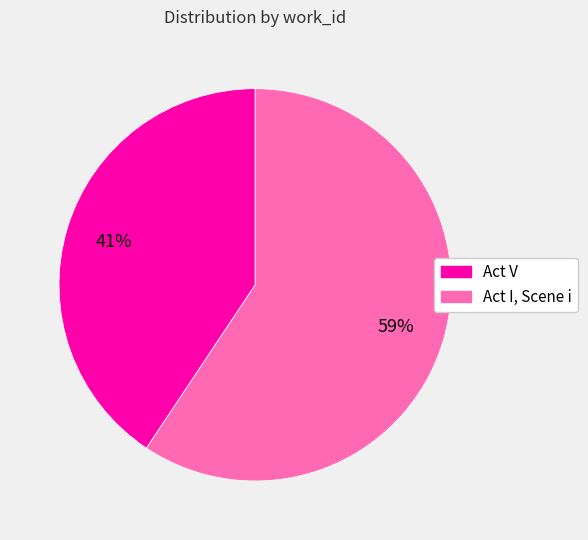

What is the majority slice?

Act I, Scene i